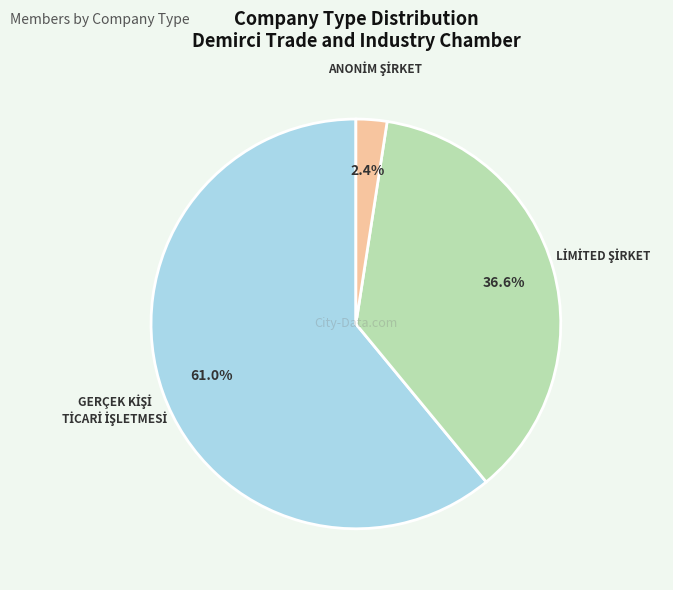

Is there any slice that represents more than half of the pie?

Yes